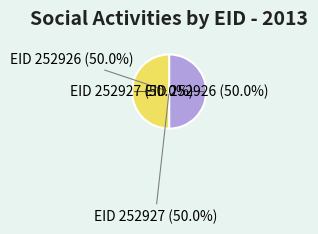

How many segments does this pie chart have?

2